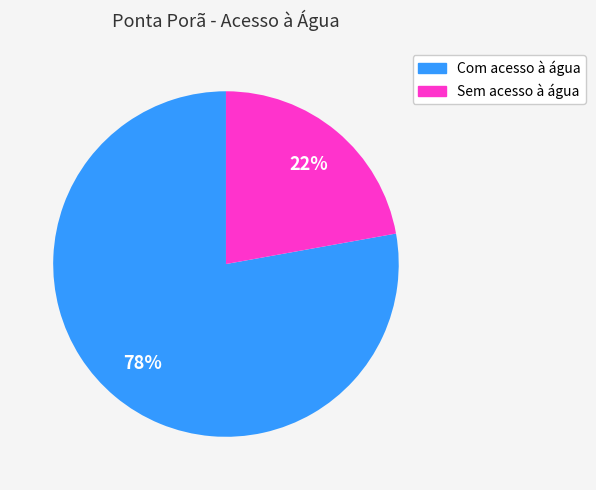

To the nearest percent, what percentage of the pie is Com acesso à água?

78%